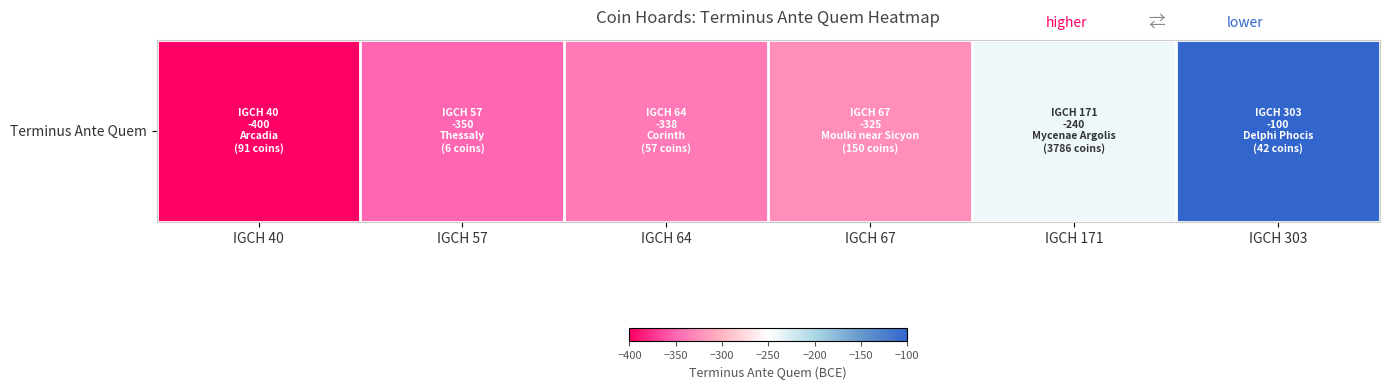

List the labels in order of value, largest first.

IGCH 303, IGCH 171, IGCH 67, IGCH 64, IGCH 57, IGCH 40